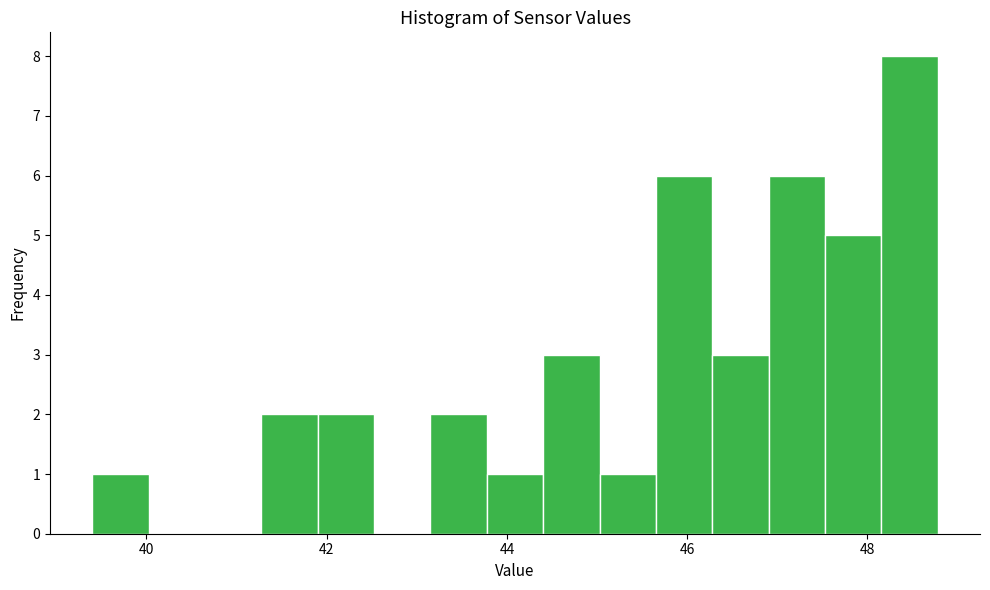

Read against the x-axis, roughly where is the centre of the tallest bar?

48.4